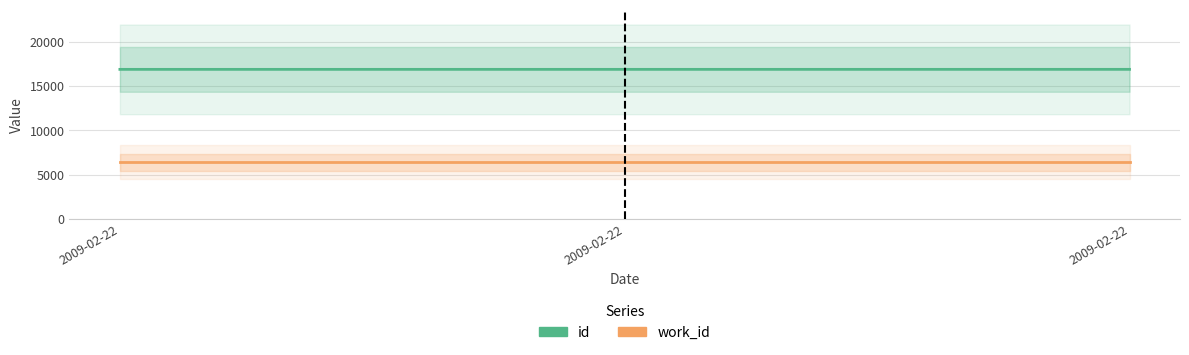

Is it true that work_id equals 3130 at 2009-02-22?

False